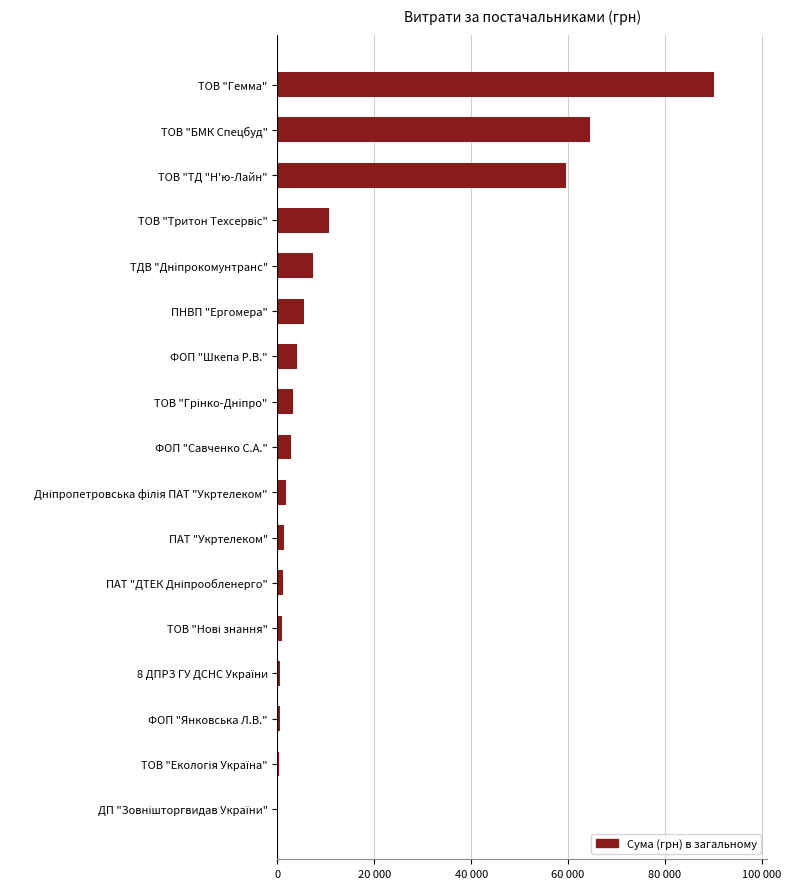

At which category does the chart reach its peak across all series?

ТОВ "Гемма"